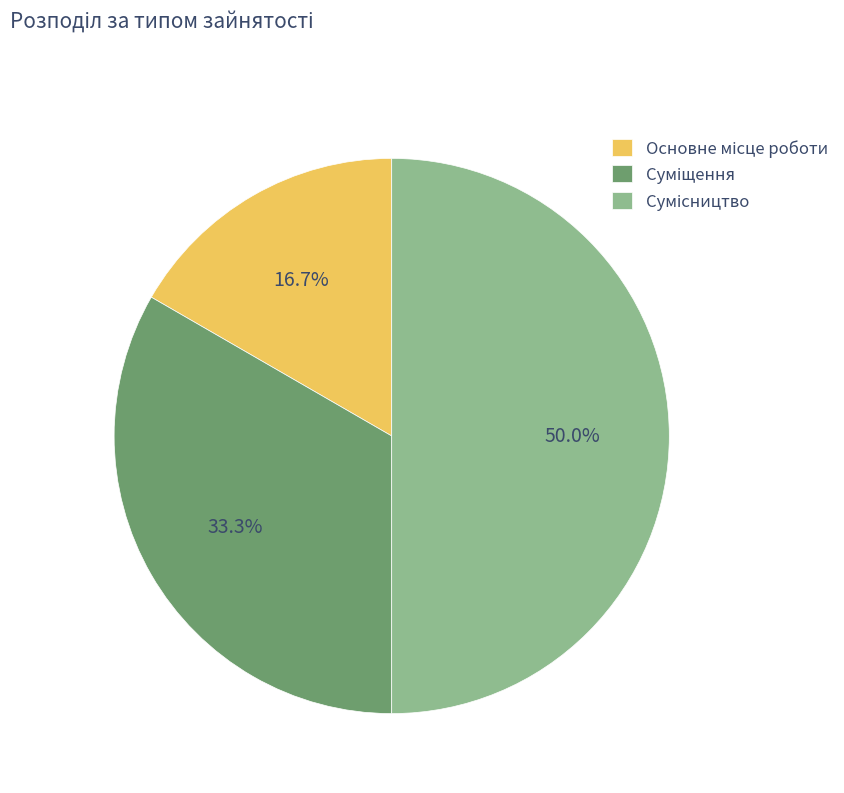

To the nearest percent, what is the difference between the largest and smallest slice percentages?

33%